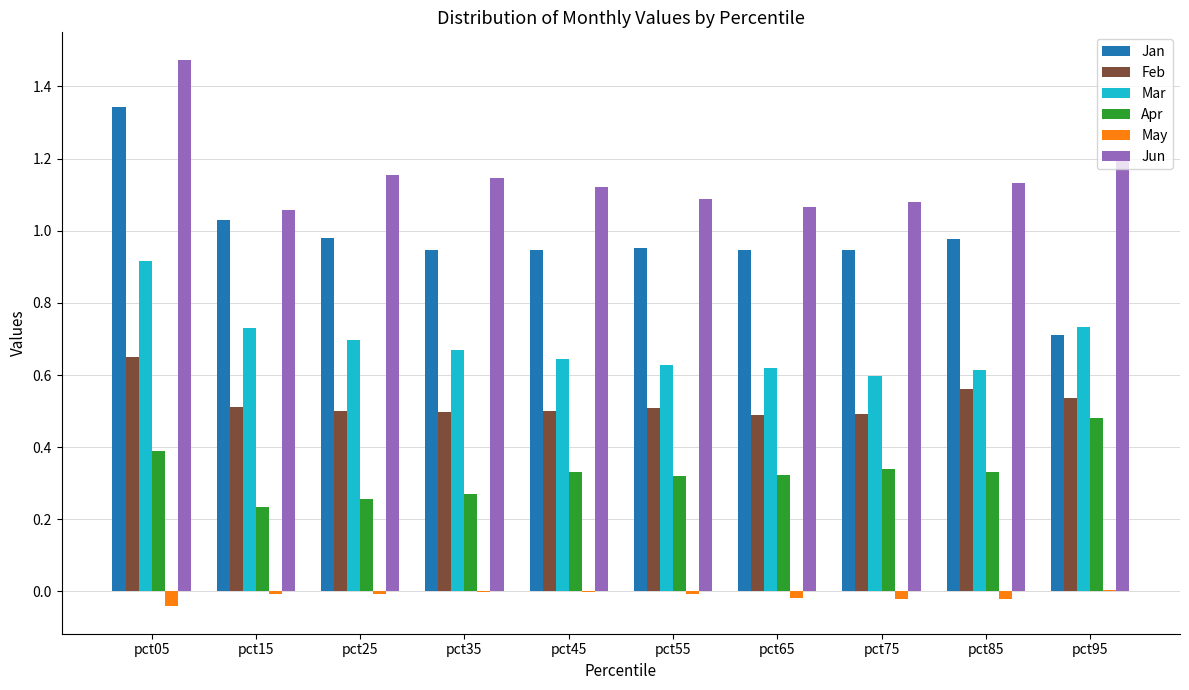

What is the sum of all May values?

-0.1